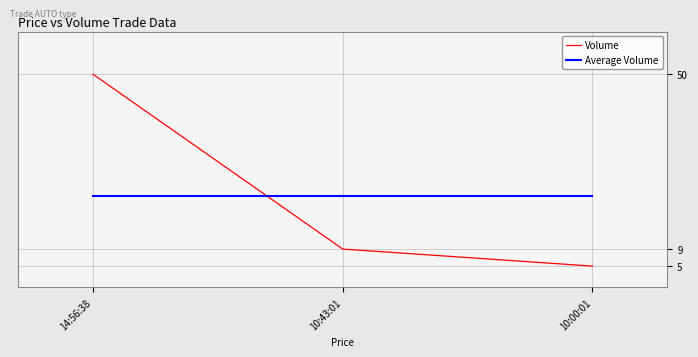

What is the difference between the maximum and second lowest values in the Volume series?

41.0